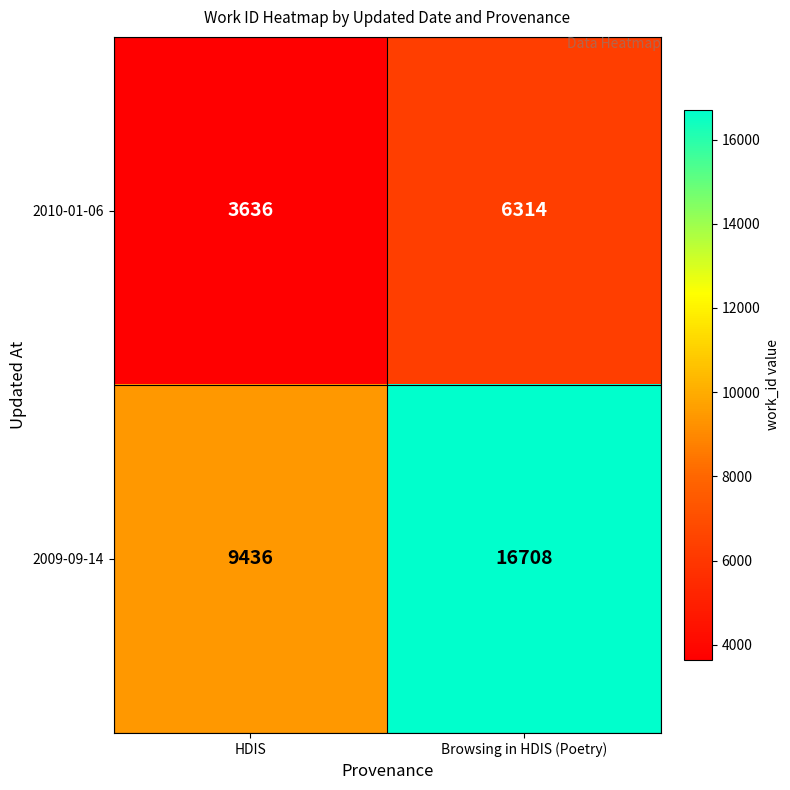

Reading left to right, list all the values displayed in this chart.

2010-01-06: 3636	6314
2009-09-14: 9436	16708